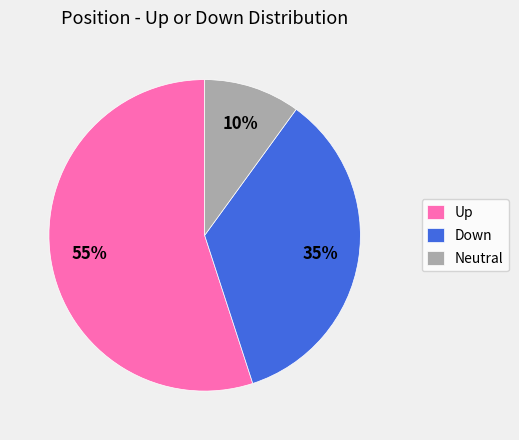

Which category accounts for the majority?

Up